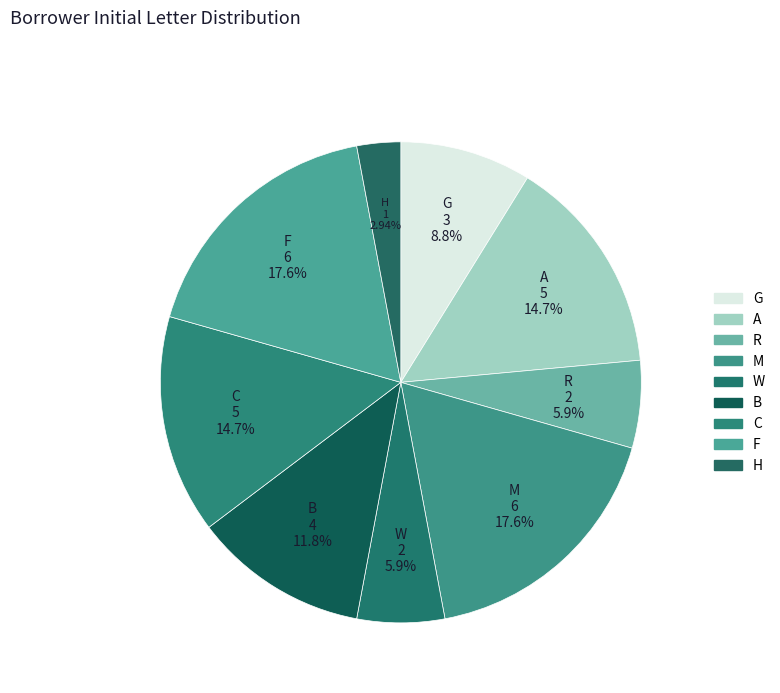

To the nearest percent, what is the combined percentage of R and H?

9%